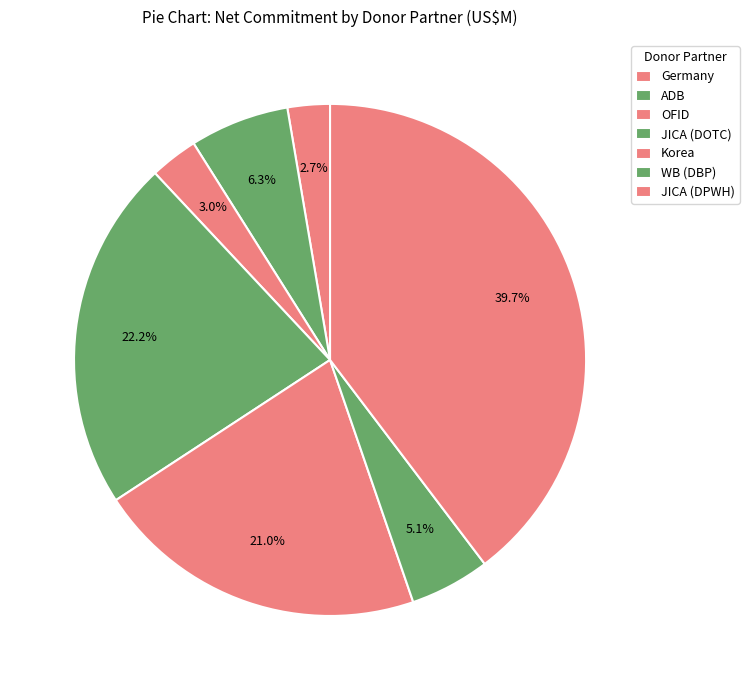

To the nearest percent, what is the difference between the Germany and ADB slice percentages?

4%